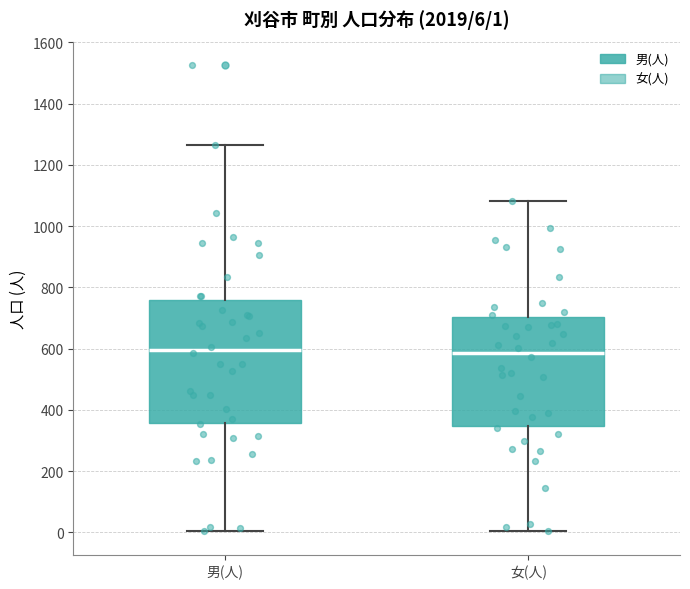

Which box is the tallest, from its lower edge to its upper edge?

男(人)